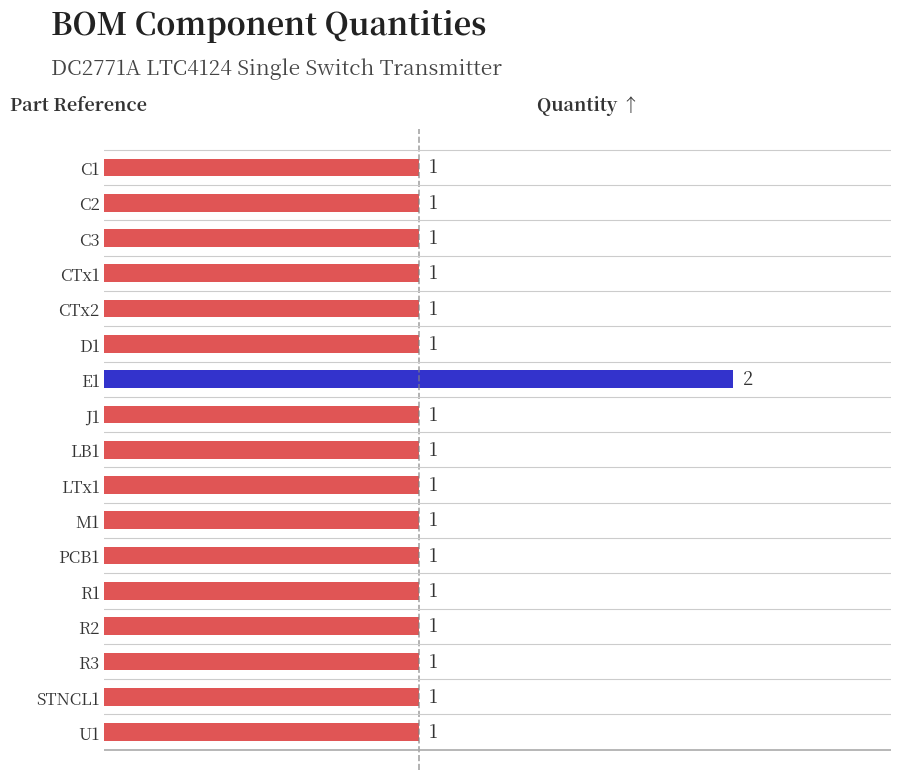

What is the sum of all values?

18